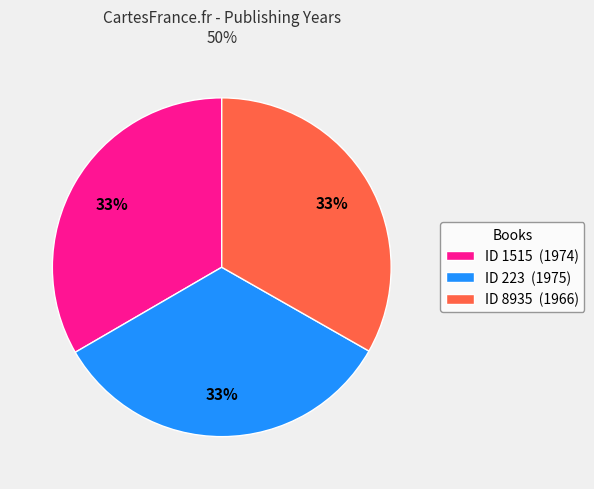

Is ID 1515 (1974) the majority of the pie?

No